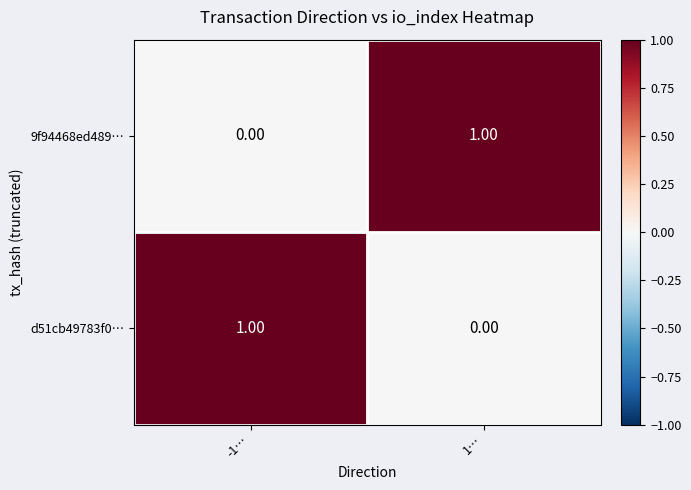

At -1…, list the series in order from smallest to largest.

9f94468ed489…, d51cb49783f0…